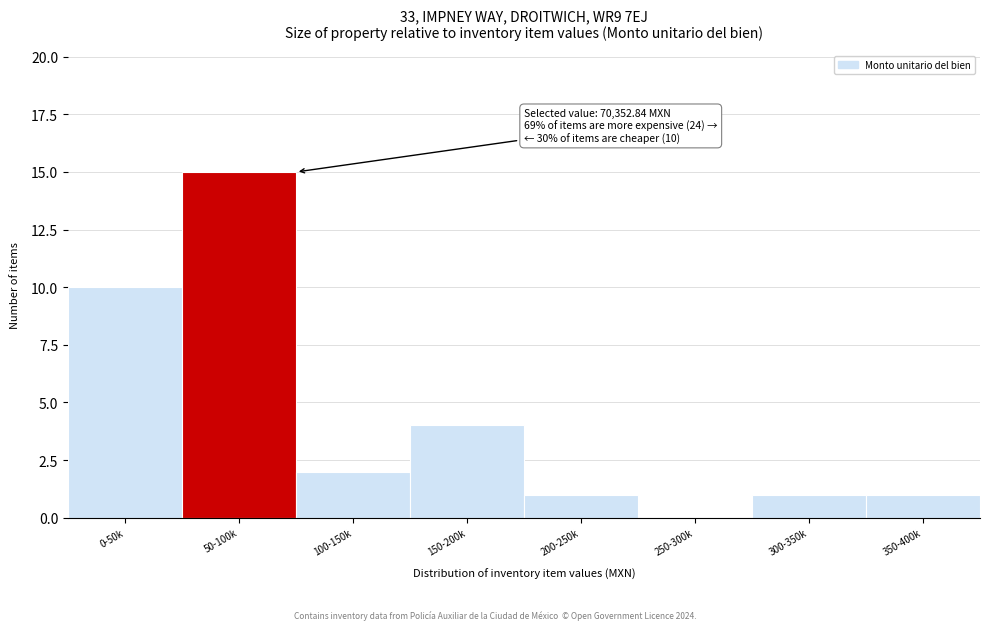

Reading left to right, list all the values displayed in this chart.

0-50k=10	50-100k=15	100-150k=2	150-200k=4	200-250k=1	250-300k=0	300-350k=1	350-400k=1